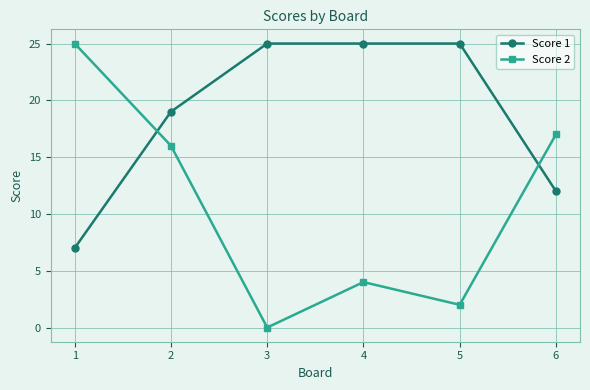

Which series has the largest total across all categories?

Score 1